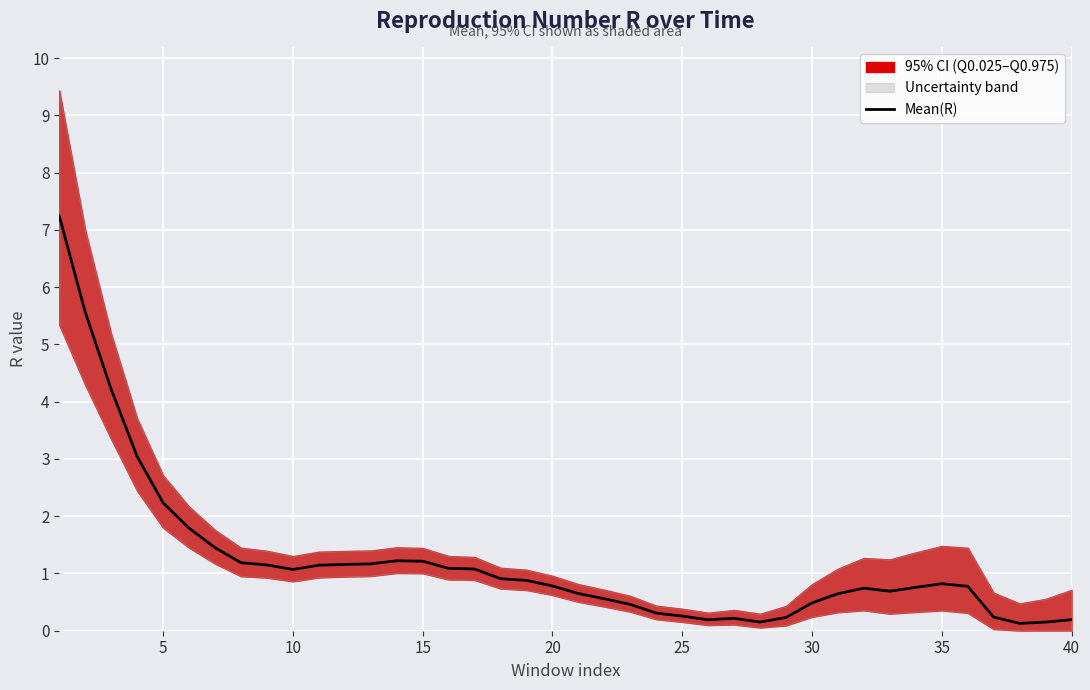

What is the maximum value for Mean(R)?

7.2